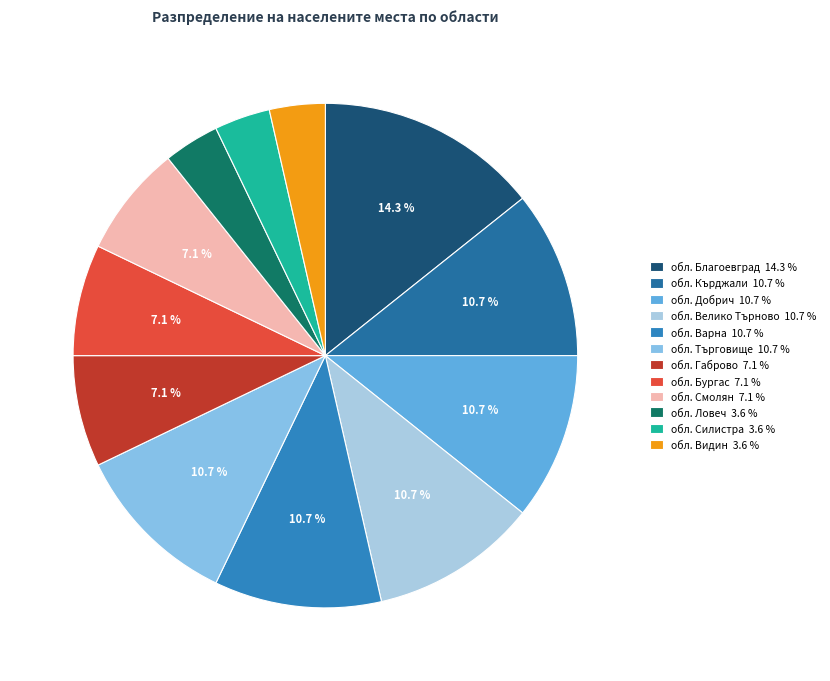

Is it true that обл. Габрово is 7% of the pie?

True